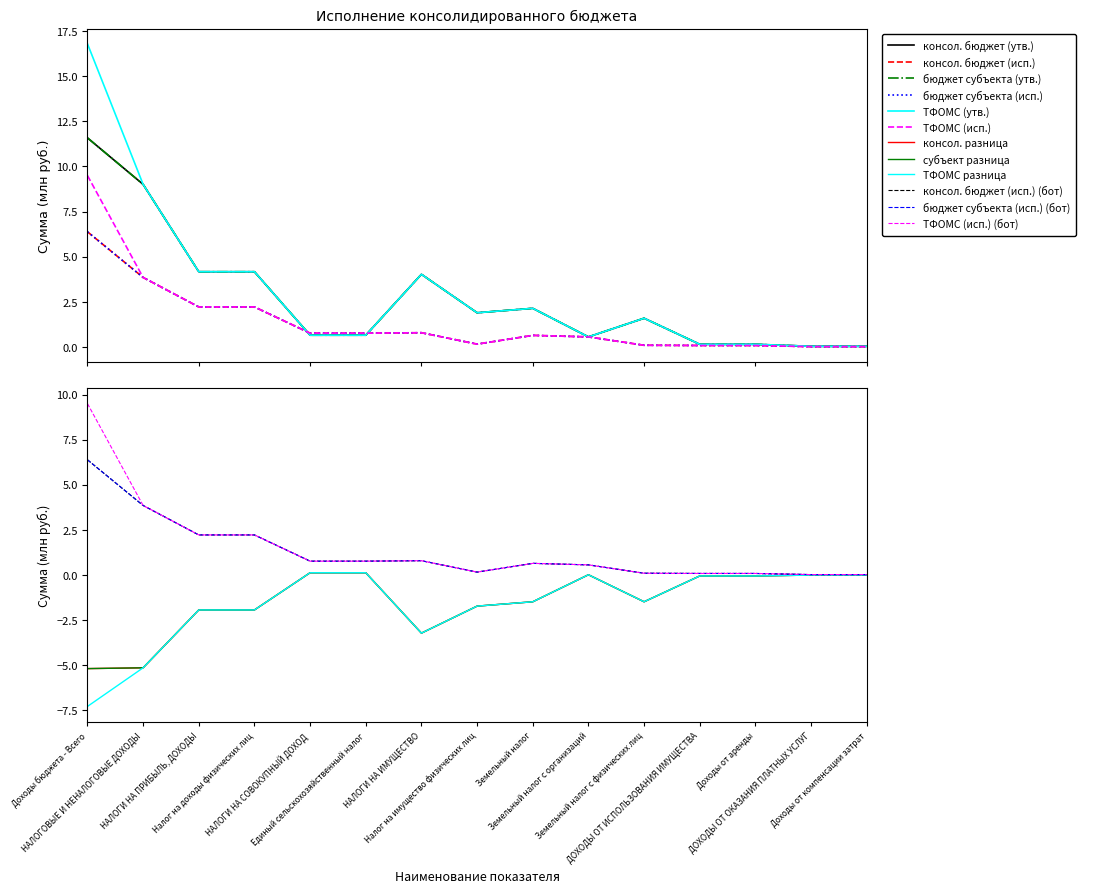

Reading left to right, what are all the values shown in this chart?

консол. бюджет (утв.): Доходы бюджета - Всего=11.6	НАЛОГОВЫЕ И НЕНАЛОГОВЫЕ ДОХОДЫ=9.0	НАЛОГИ НА ПРИБЫЛЬ, ДОХОДЫ=4.2	Налог на доходы физических лиц=4.2	НАЛОГИ НА СОВОКУПНЫЙ ДОХОД=0.6	Единый сельскохозяйственный налог=0.6	НАЛОГИ НА ИМУЩЕСТВО=4.0	Налог на имущество физических лиц=1.9	Земельный налог=2.1	Земельный налог с организаций=0.5	Земельный налог с физических лиц=1.6	ДОХОДЫ ОТ ИСПОЛЬЗОВАНИЯ ИМУЩЕСТВА=0.1	Доходы от аренды=0.1	ДОХОДЫ ОТ ОКАЗАНИЯ ПЛАТНЫХ УСЛУГ=0.0	Доходы от компенсации затрат=0.0
консол. бюджет (исп.): Доходы бюджета - Всего=6.4	НАЛОГОВЫЕ И НЕНАЛОГОВЫЕ ДОХОДЫ=3.8	НАЛОГИ НА ПРИБЫЛЬ, ДОХОДЫ=2.2	Налог на доходы физических лиц=2.2	НАЛОГИ НА СОВОКУПНЫЙ ДОХОД=0.8	Единый сельскохозяйственный налог=0.8	НАЛОГИ НА ИМУЩЕСТВО=0.8	Налог на имущество физических лиц=0.1	Земельный налог=0.6	Земельный налог с организаций=0.5	Земельный налог с физических лиц=0.1	ДОХОДЫ ОТ ИСПОЛЬЗОВАНИЯ ИМУЩЕСТВА=0.1	Доходы от аренды=0.1	ДОХОДЫ ОТ ОКАЗАНИЯ ПЛАТНЫХ УСЛУГ=0.0	Доходы от компенсации затрат=0.0
бюджет субъекта (утв.): Доходы бюджета - Всего=11.6	НАЛОГОВЫЕ И НЕНАЛОГОВЫЕ ДОХОДЫ=9.0	НАЛОГИ НА ПРИБЫЛЬ, ДОХОДЫ=4.2	Налог на доходы физических лиц=4.2	НАЛОГИ НА СОВОКУПНЫЙ ДОХОД=0.6	Единый сельскохозяйственный налог=0.6	НАЛОГИ НА ИМУЩЕСТВО=4.0	Налог на имущество физических лиц=1.9	Земельный налог=2.1	Земельный налог с организаций=0.5	Земельный налог с физических лиц=1.6	ДОХОДЫ ОТ ИСПОЛЬЗОВАНИЯ ИМУЩЕСТВА=0.1	Доходы от аренды=0.1	ДОХОДЫ ОТ ОКАЗАНИЯ ПЛАТНЫХ УСЛУГ=0.0	Доходы от компенсации затрат=0.0
бюджет субъекта (исп.): Доходы бюджета - Всего=6.4	НАЛОГОВЫЕ И НЕНАЛОГОВЫЕ ДОХОДЫ=3.8	НАЛОГИ НА ПРИБЫЛЬ, ДОХОДЫ=2.2	Налог на доходы физических лиц=2.2	НАЛОГИ НА СОВОКУПНЫЙ ДОХОД=0.8	Единый сельскохозяйственный налог=0.8	НАЛОГИ НА ИМУЩЕСТВО=0.8	Налог на имущество физических лиц=0.1	Земельный налог=0.6	Земельный налог с организаций=0.5	Земельный налог с физических лиц=0.1	ДОХОДЫ ОТ ИСПОЛЬЗОВАНИЯ ИМУЩЕСТВА=0.1	Доходы от аренды=0.1	ДОХОДЫ ОТ ОКАЗАНИЯ ПЛАТНЫХ УСЛУГ=0.0	Доходы от компенсации затрат=0.0
ТФОМС (утв.): Доходы бюджета - Всего=16.8	НАЛОГОВЫЕ И НЕНАЛОГОВЫЕ ДОХОДЫ=9.0	НАЛОГИ НА ПРИБЫЛЬ, ДОХОДЫ=4.2	Налог на доходы физических лиц=4.2	НАЛОГИ НА СОВОКУПНЫЙ ДОХОД=0.6	Единый сельскохозяйственный налог=0.6	НАЛОГИ НА ИМУЩЕСТВО=4.0	Налог на имущество физических лиц=1.9	Земельный налог=2.1	Земельный налог с организаций=0.5	Земельный налог с физических лиц=1.6	ДОХОДЫ ОТ ИСПОЛЬЗОВАНИЯ ИМУЩЕСТВА=0.1	Доходы от аренды=0.1	ДОХОДЫ ОТ ОКАЗАНИЯ ПЛАТНЫХ УСЛУГ=0.0	Доходы от компенсации затрат=0.0
ТФОМС (исп.): Доходы бюджета - Всего=9.5	НАЛОГОВЫЕ И НЕНАЛОГОВЫЕ ДОХОДЫ=3.8	НАЛОГИ НА ПРИБЫЛЬ, ДОХОДЫ=2.2	Налог на доходы физических лиц=2.2	НАЛОГИ НА СОВОКУПНЫЙ ДОХОД=0.8	Единый сельскохозяйственный налог=0.8	НАЛОГИ НА ИМУЩЕСТВО=0.8	Налог на имущество физических лиц=0.1	Земельный налог=0.6	Земельный налог с организаций=0.5	Земельный налог с физических лиц=0.1	ДОХОДЫ ОТ ИСПОЛЬЗОВАНИЯ ИМУЩЕСТВА=0.1	Доходы от аренды=0.1	ДОХОДЫ ОТ ОКАЗАНИЯ ПЛАТНЫХ УСЛУГ=0.0	Доходы от компенсации затрат=0.0